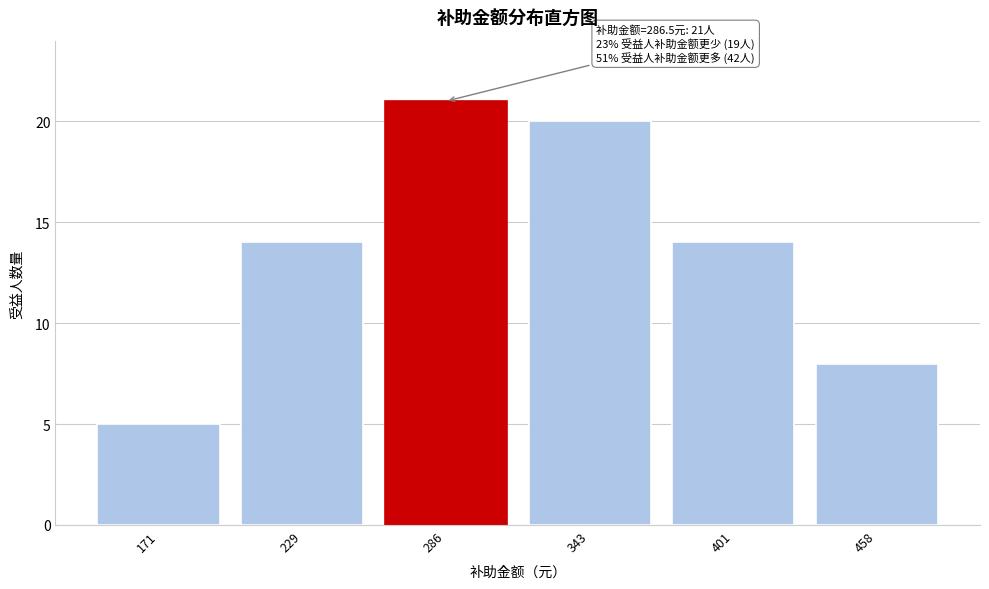

Reading left to right, list all the values displayed in this chart.

171=5	229=14	286=21	343=20	401=14	458=8